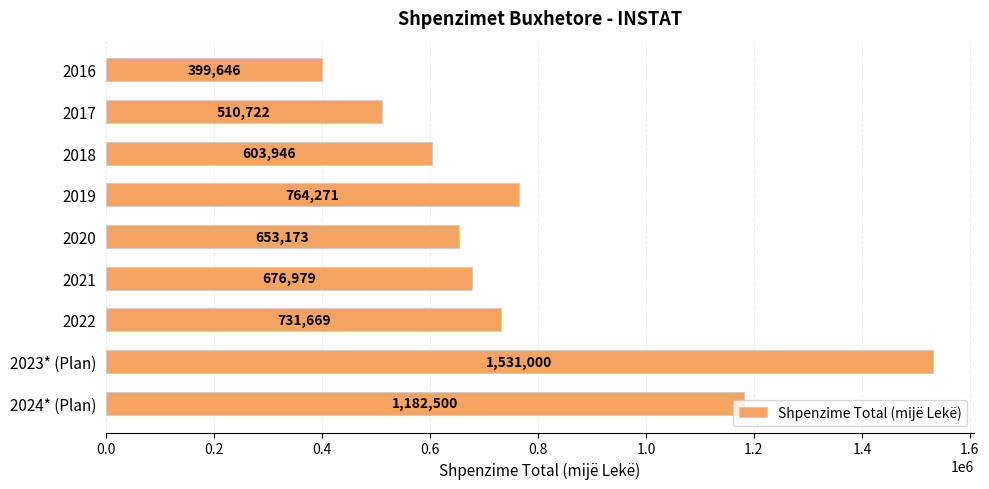

Between 2017 and 2023* (Plan), which is larger?

2023* (Plan)